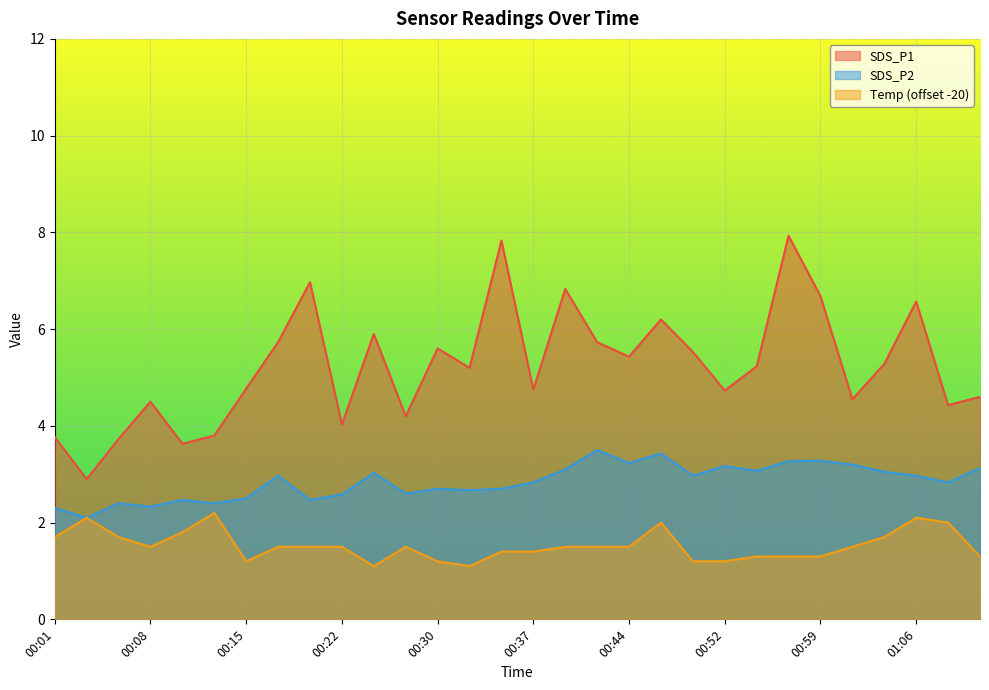

The SDS_P2 series shows 2.4 at 00:05. True or false?

True